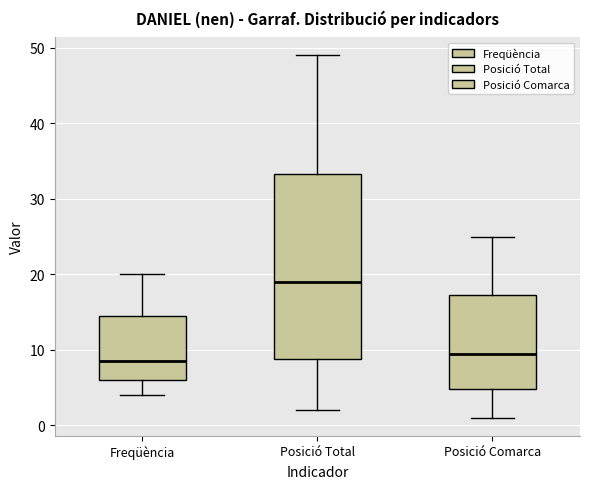

Which box has the lowest median line?

Freqüència